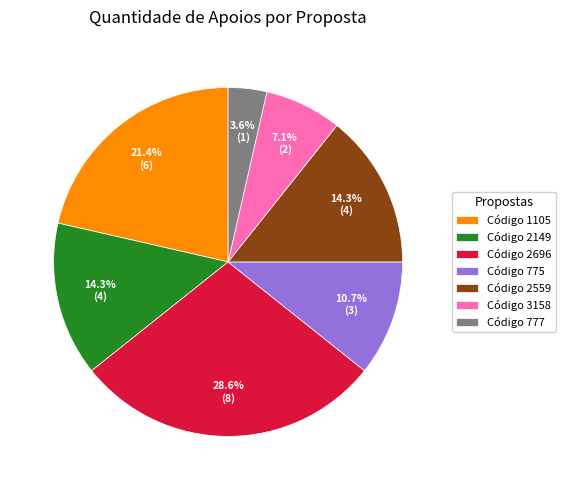

How many segments does this pie chart have?

7